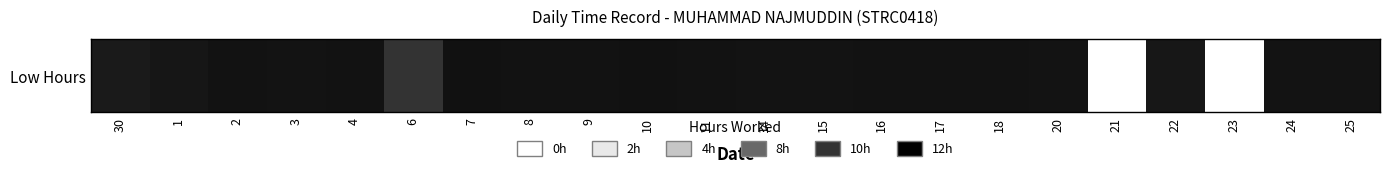

The chart shows a value of 17.9 at 25. True or false?

False